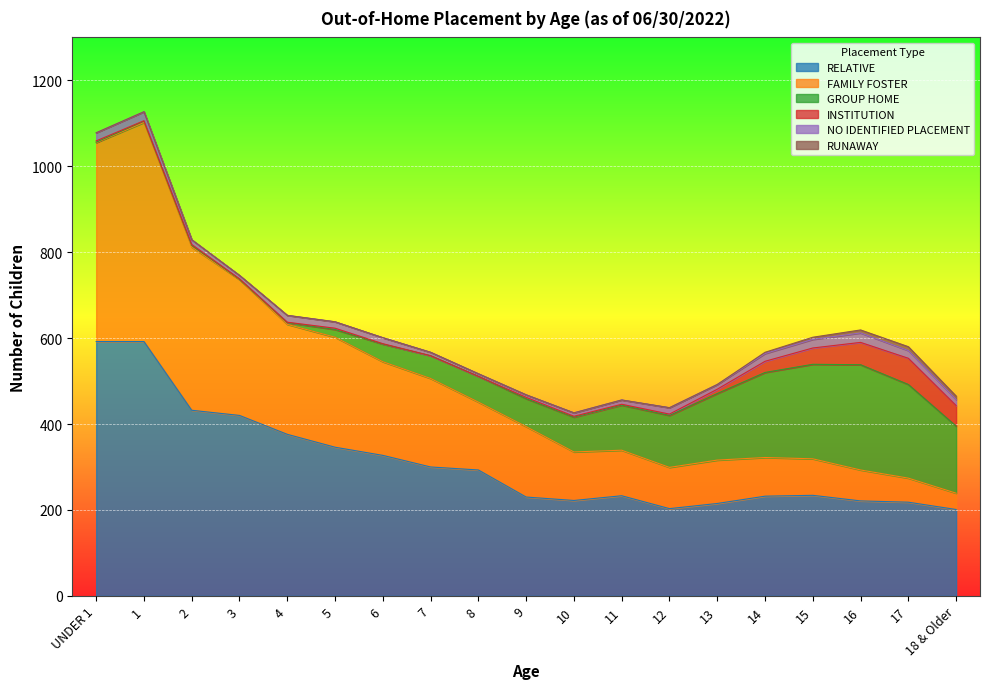

Where is the first local maximum for INSTITUTION?

2